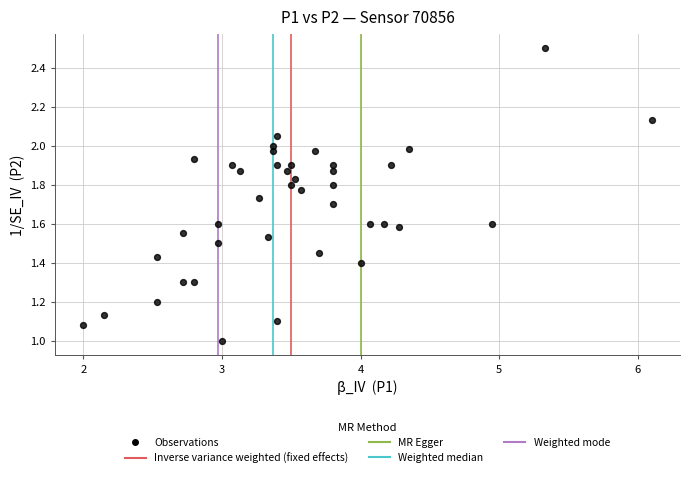

What is the range of X values (max minus min)?

4.1